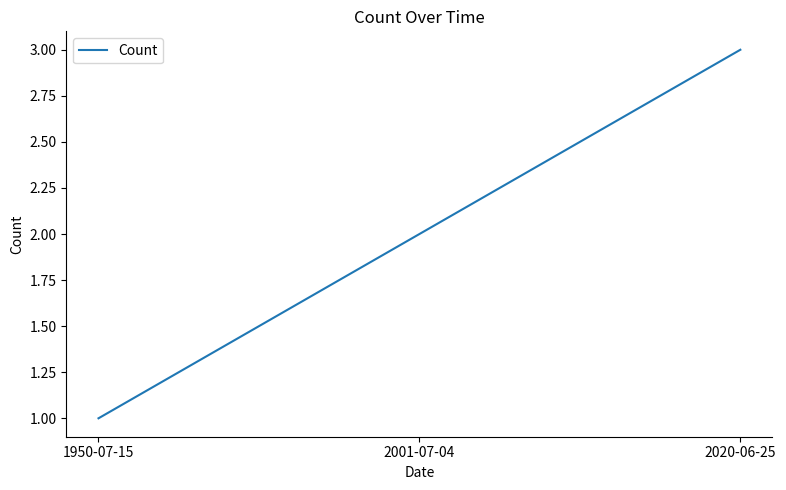

What is the difference between the second highest and minimum values?

1